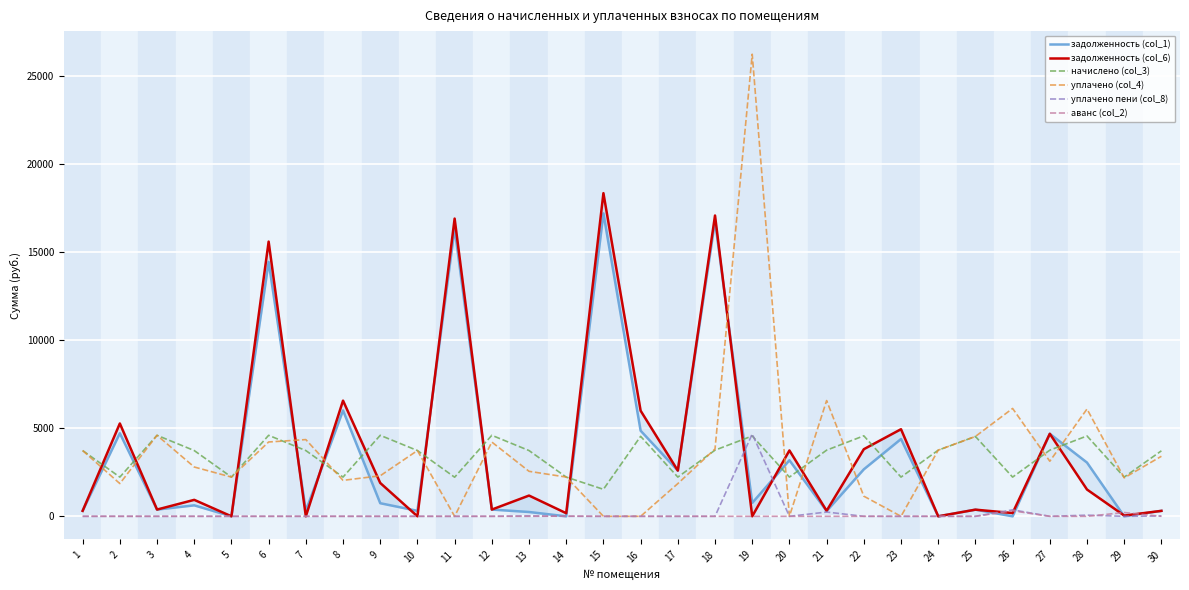

At which label is уплачено пени (col_8) closest to 2338?

26